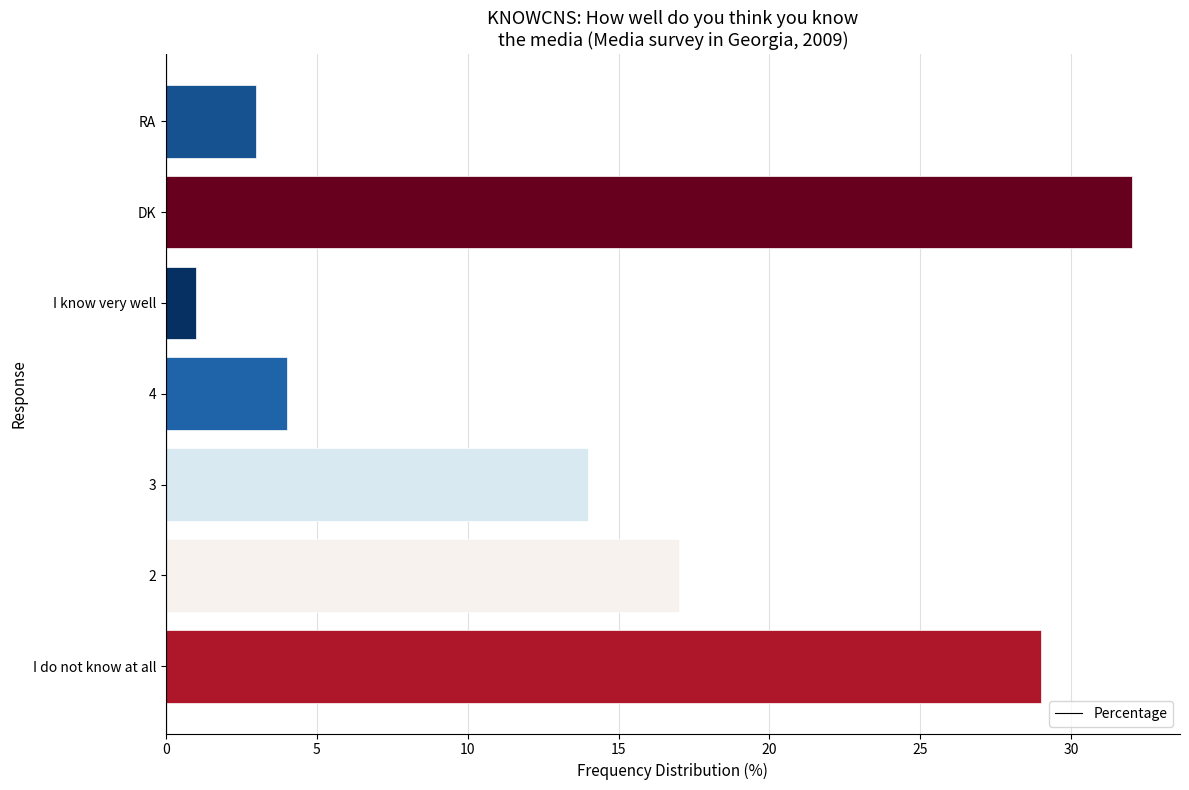

Approximately how many times larger is the value at 4 compared to RA?

1.3